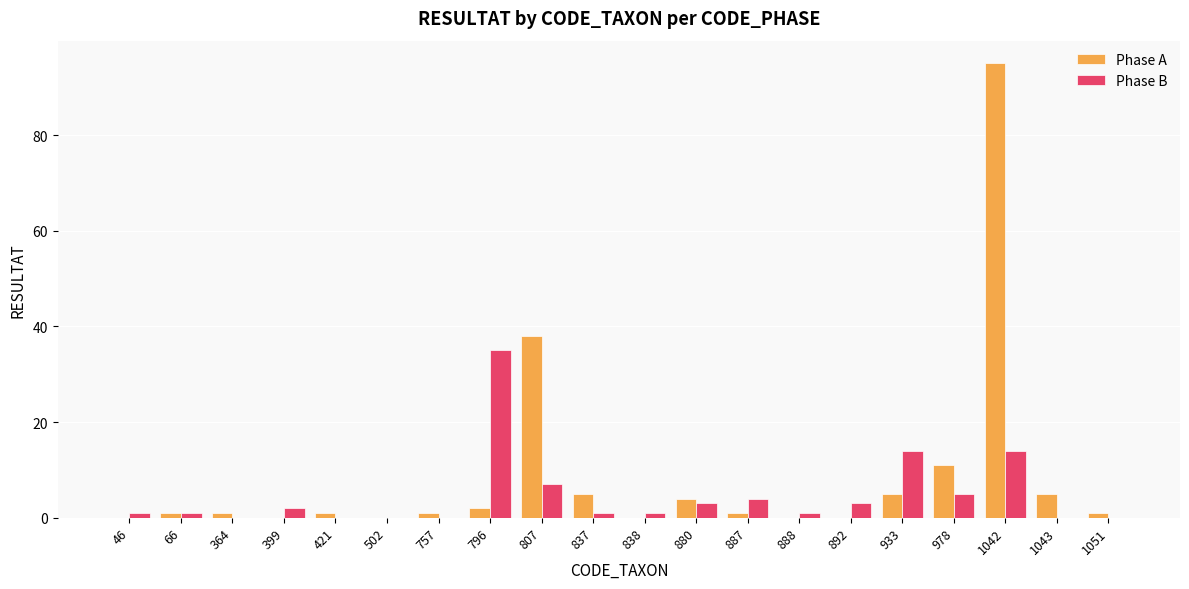

Reading right to left, transcribe all the data shown in this chart.

Phase A: 1051=1	1043=5	1042=95	978=11	933=5	892=0	888=0	887=1	880=4	838=0	837=5	807=38	796=2	757=1	502=0	421=1	399=0	364=1	66=1	46=0
Phase B: 1051=0	1043=0	1042=14	978=5	933=14	892=3	888=1	887=4	880=3	838=1	837=1	807=7	796=35	757=0	502=0	421=0	399=2	364=0	66=1	46=1